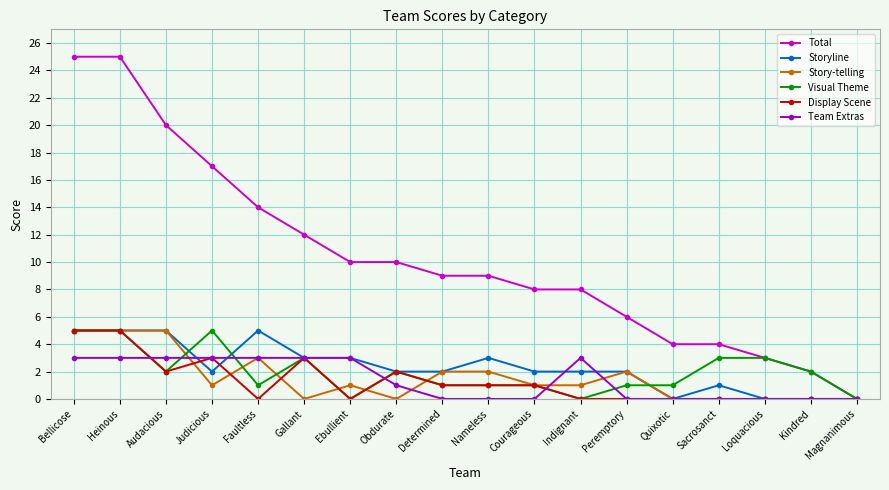

What is the label of the 1st point from the right?

Magnanimous